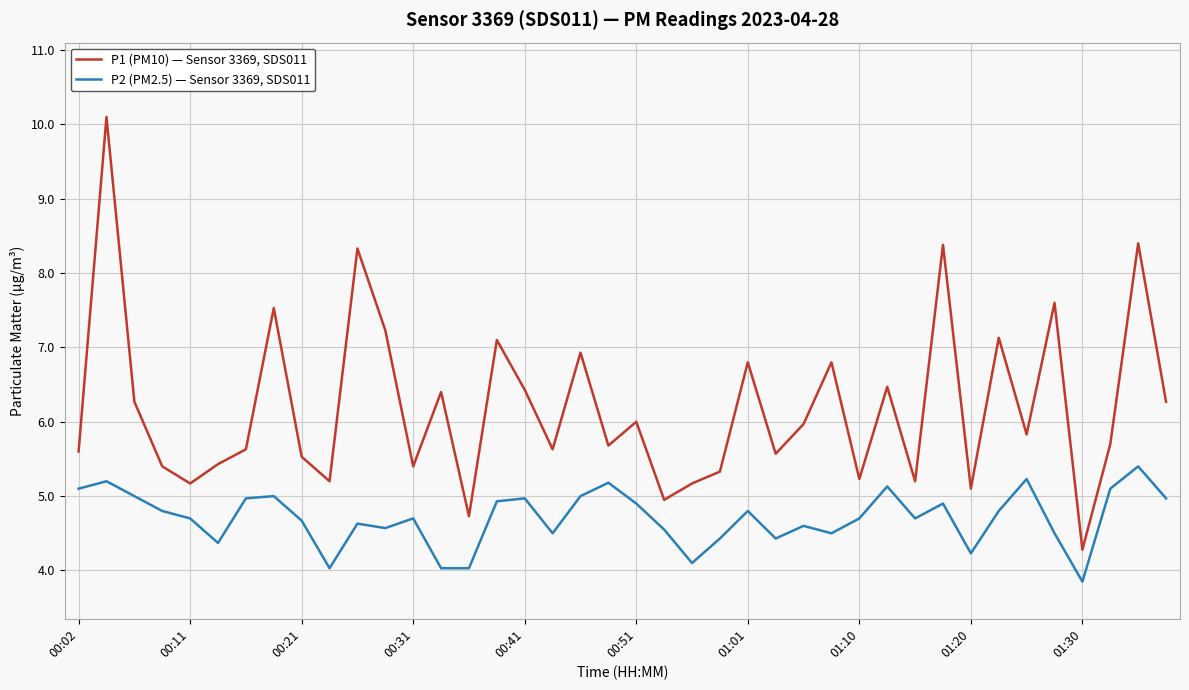

List the series in order of their peak value, highest first.

P1 (PM10) — Sensor 3369, SDS011, P2 (PM2.5) — Sensor 3369, SDS011